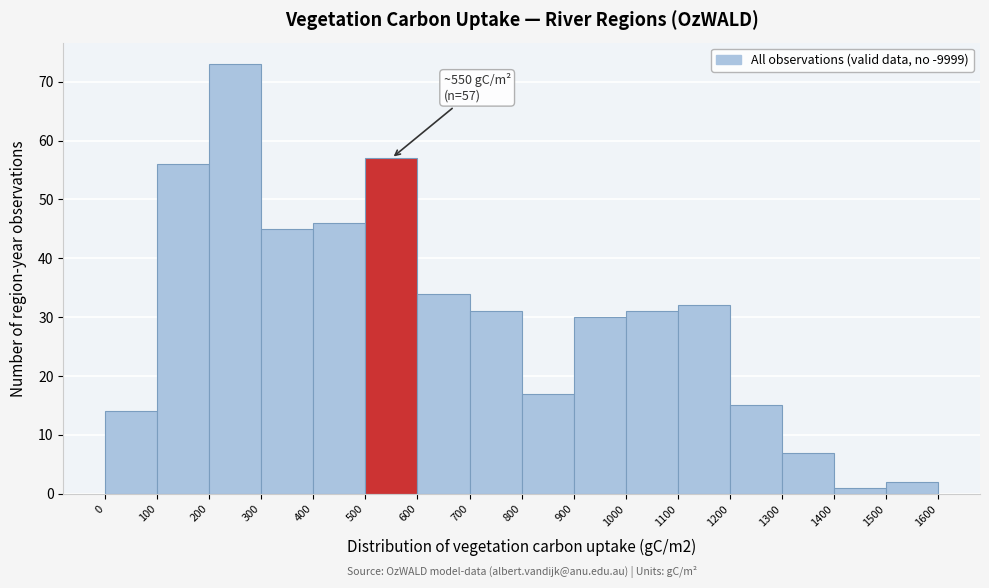

Over which range of the x-axis is the bar tallest?

200 to 300